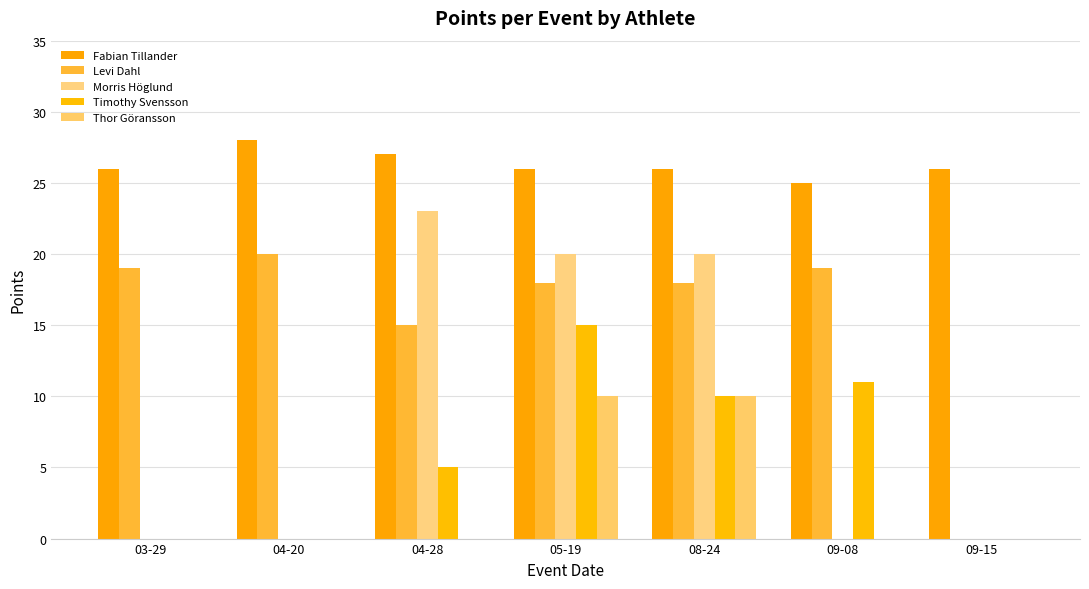

What is the maximum value shown in the chart?

28